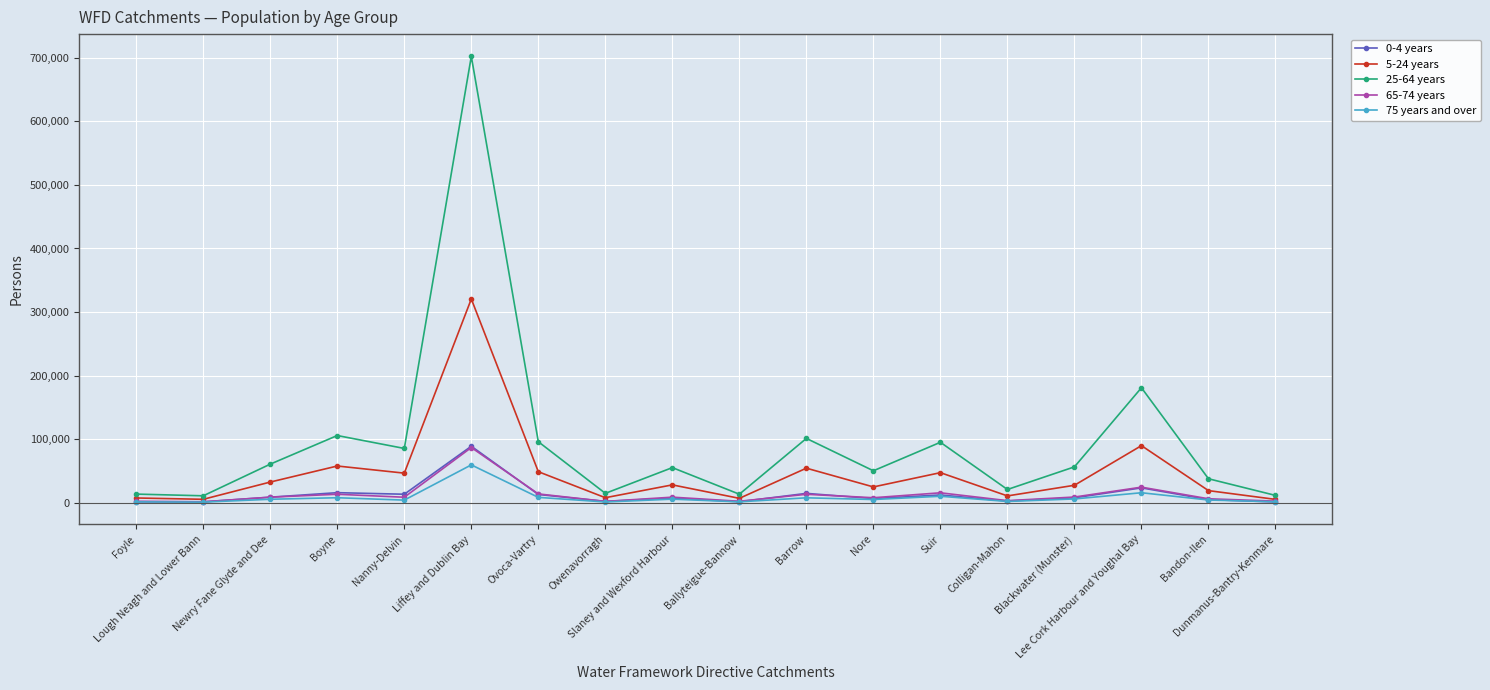

What are all the series names shown in the legend?

0-4 years, 5-24 years, 25-64 years, 65-74 years, 75 years and over